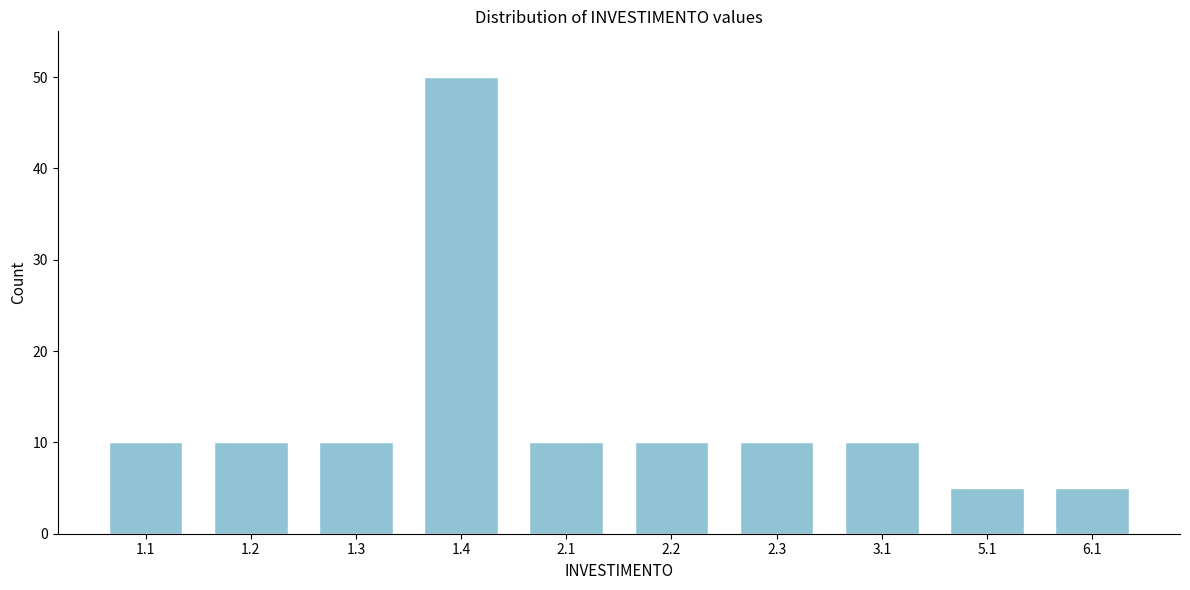

Reading left to right, extract all data points from this chart.

1.1=10	1.2=10	1.3=10	1.4=50	2.1=10	2.2=10	2.3=10	3.1=10	5.1=5	6.1=5